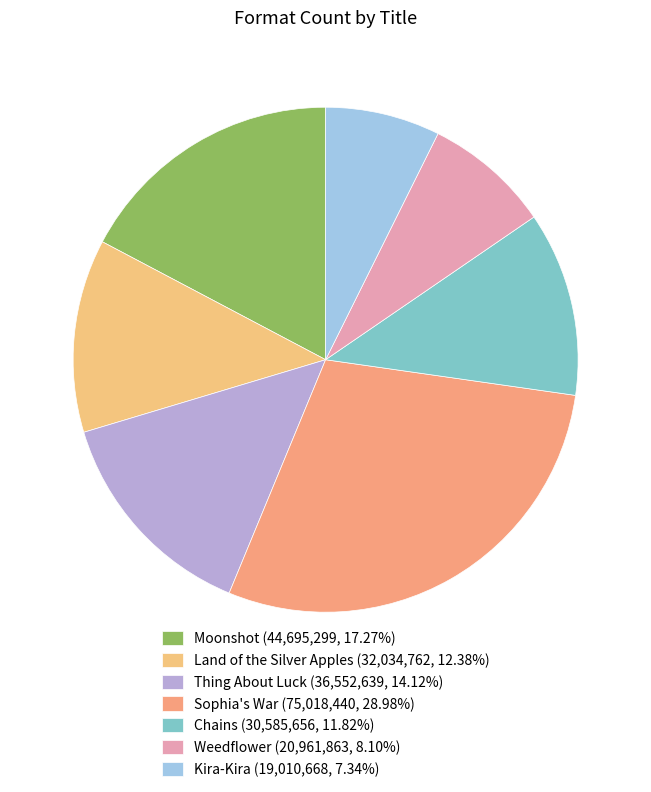

What is the change in value from Sophia's War to Weedflower?

-54056577